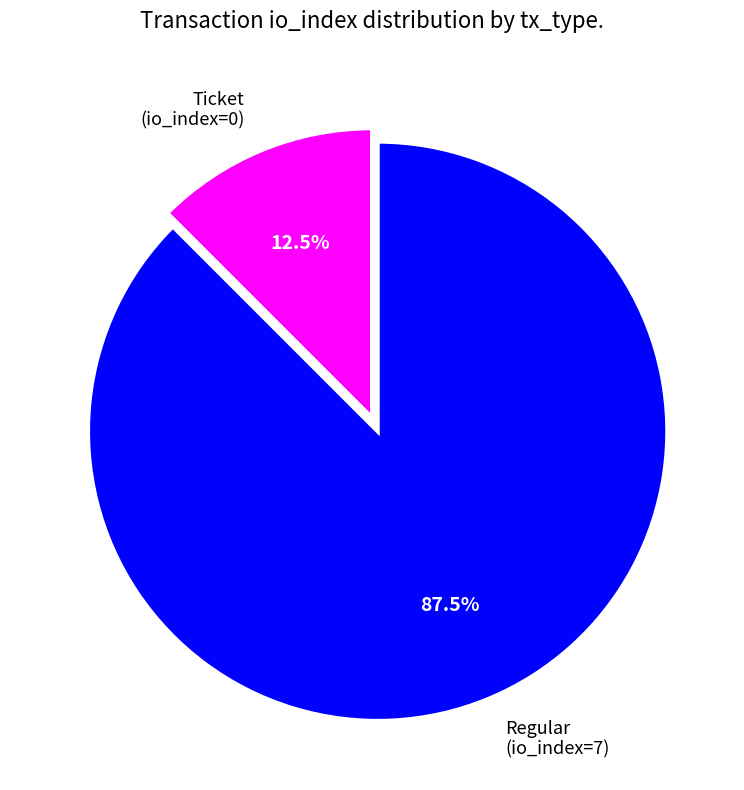

Which slice represents more than half of the pie?

Regular (io_index=7)